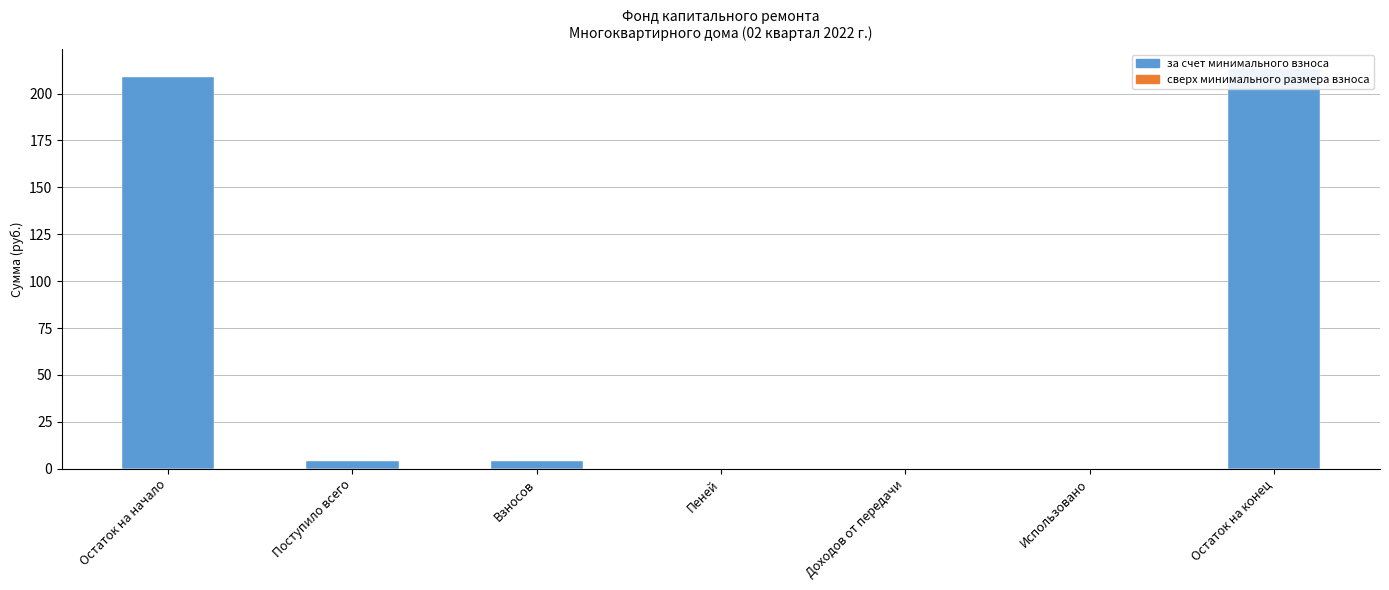

List the labels in order of за счет минимального взноса value, largest first.

Остаток на конец, Остаток на начало, Поступило всего, Взносов, Пеней, Доходов от передачи, Использовано